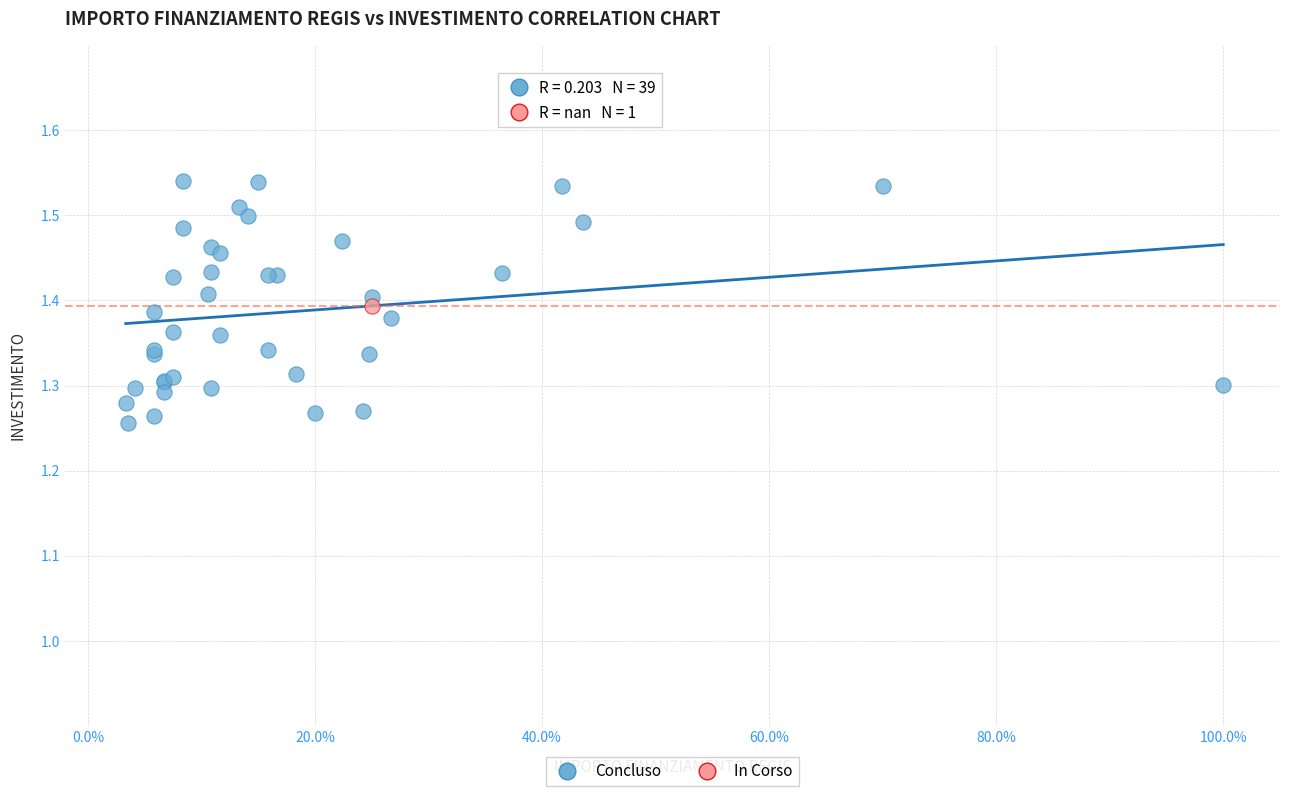

What are all the series names shown in the legend?

Concluso, In Corso